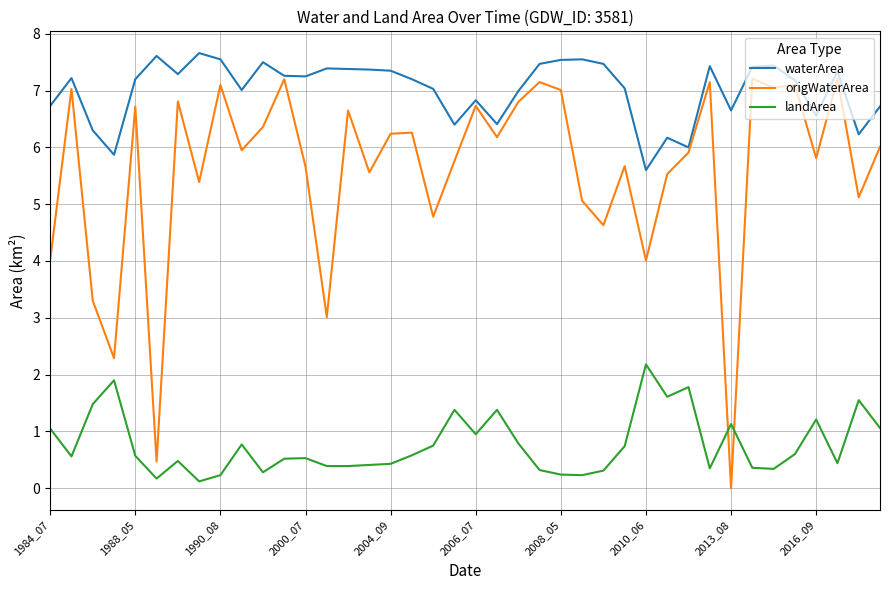

What is the greatest value displayed?

7.7